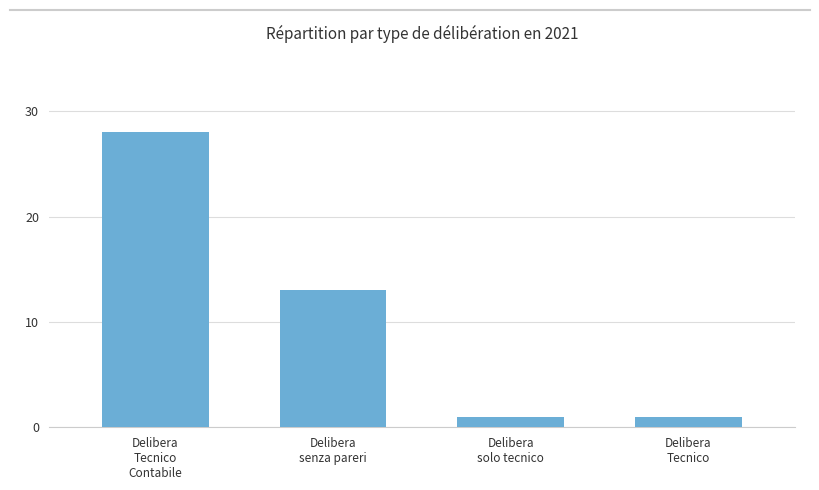

Where does the data first go above 13?

Delibera
Tecnico
Contabile